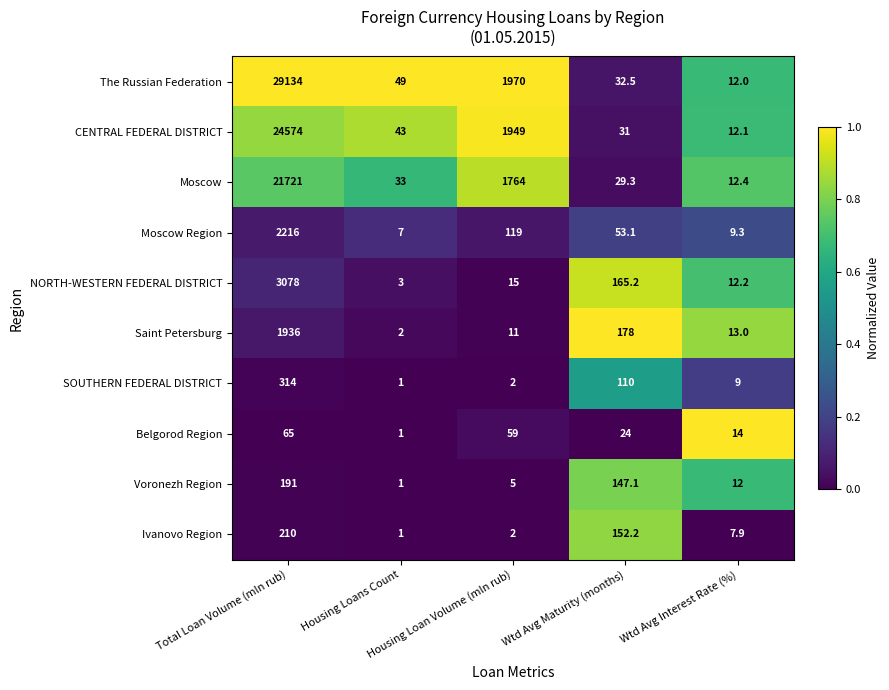

What is the average value of the CENTRAL FEDERAL DISTRICT series?

5321.8